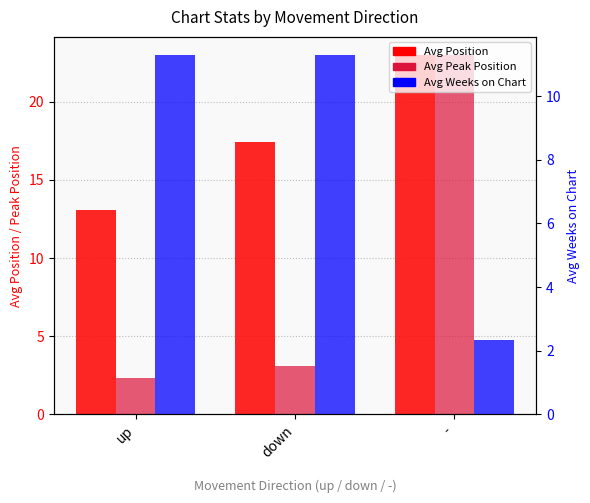

Reading left to right, extract all data points from this chart.

Avg Position: 13.1	17.4	23.0
Avg Peak Position: 2.4	3.1	23.0
Avg Weeks on Chart: 11.3	11.3	2.3